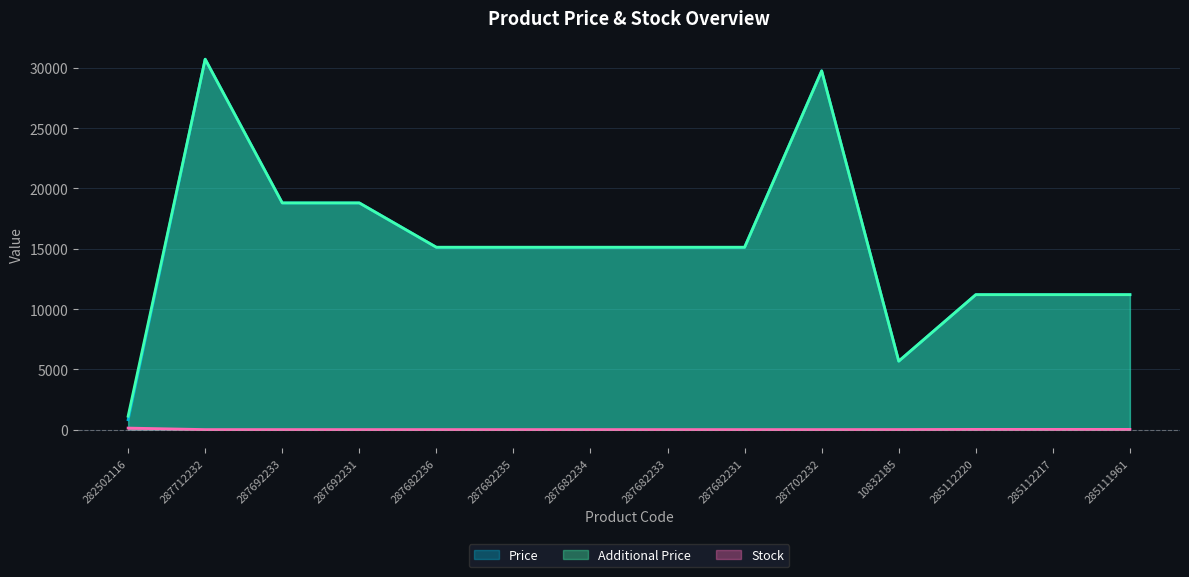

What value does the Additional Price series have at 285112220?

11188.2